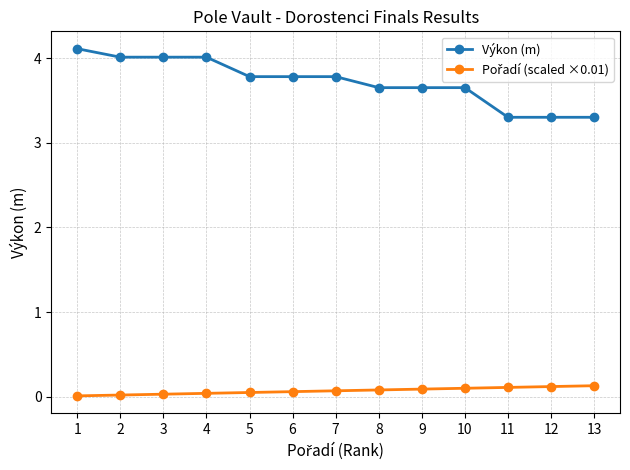

Which series has the widest spread of values?

Výkon (m)